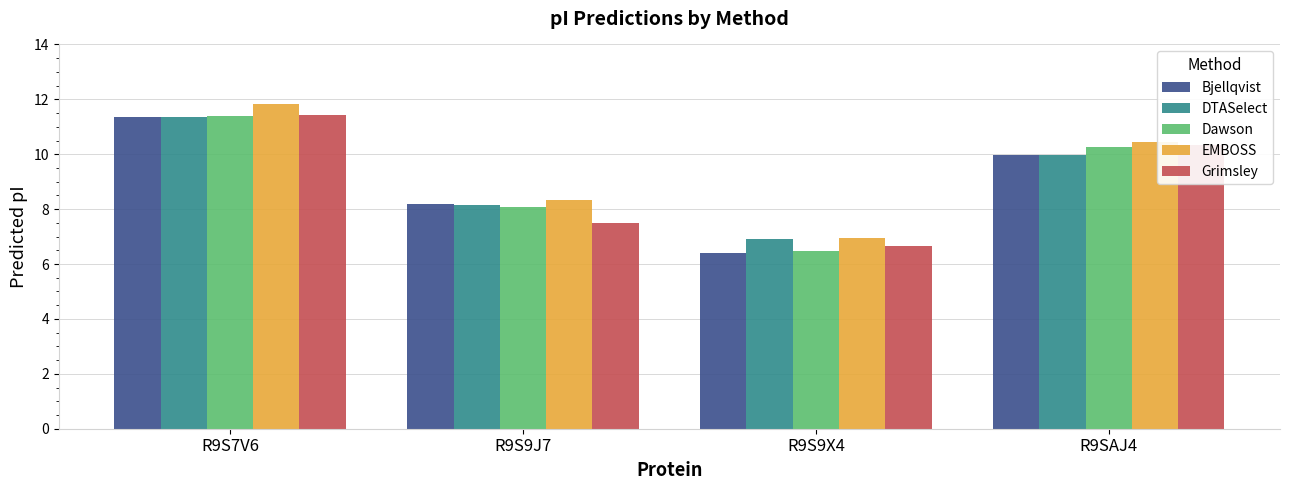

Is it true that EMBOSS equals 15.7 at R9SAJ4?

False